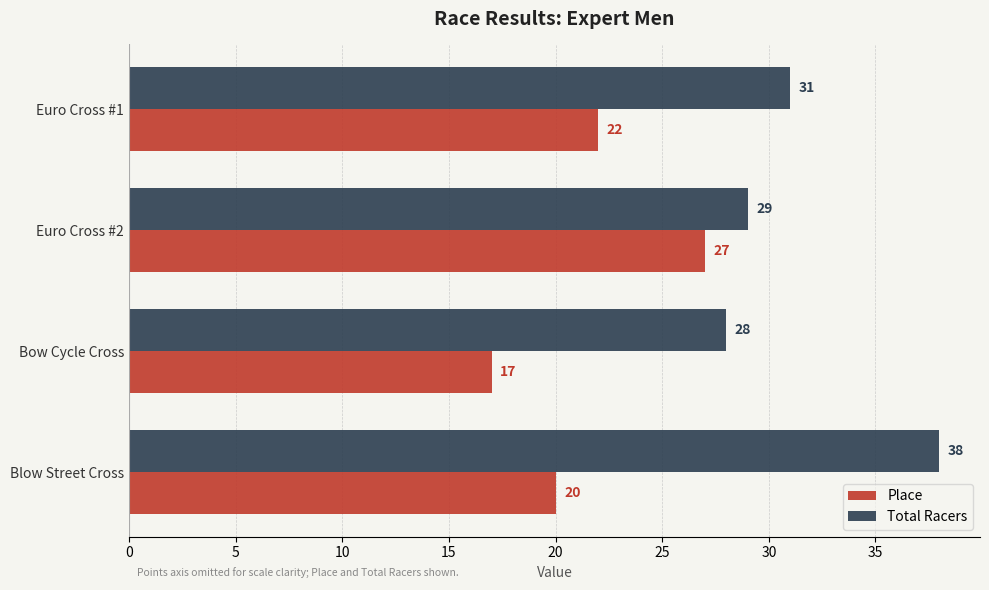

Which series has the largest total across all categories?

Total Racers